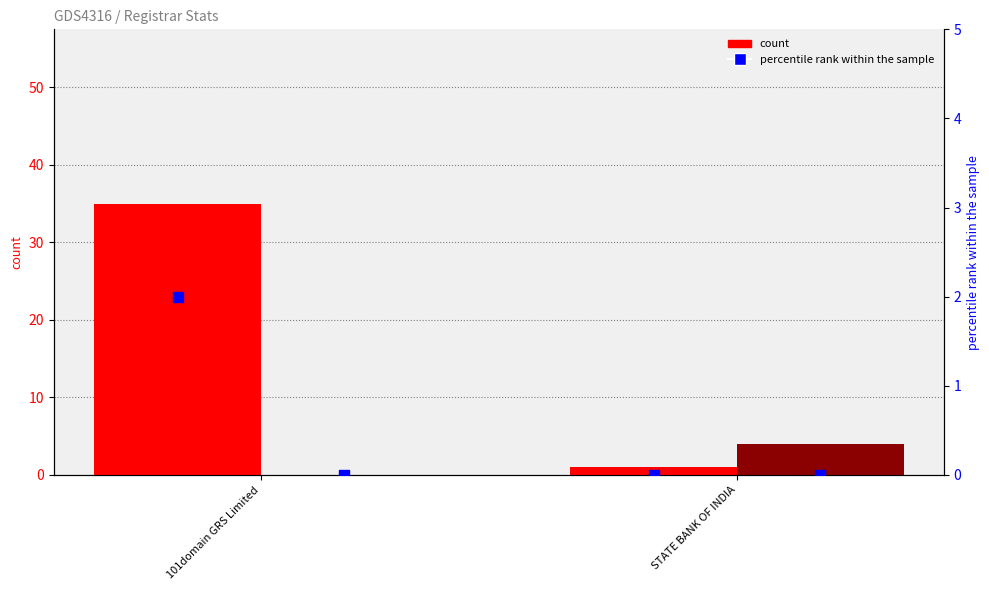

Which series contains the lowest Y value?

total-nameservers